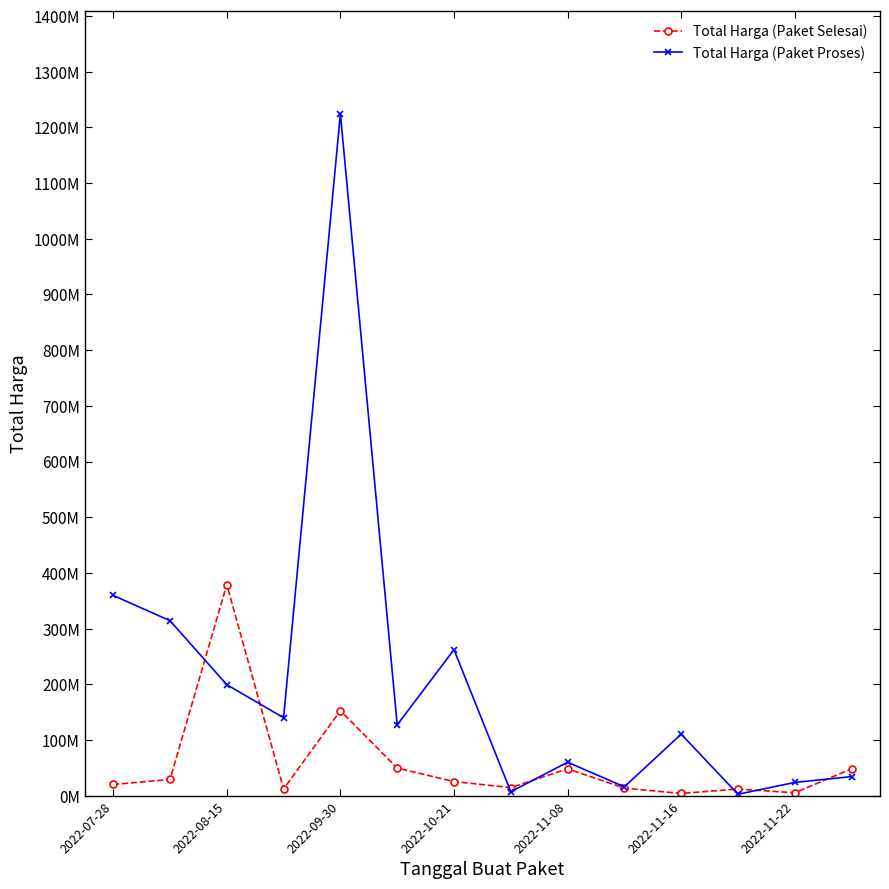

Is this an area chart (filled region under the line)?

No